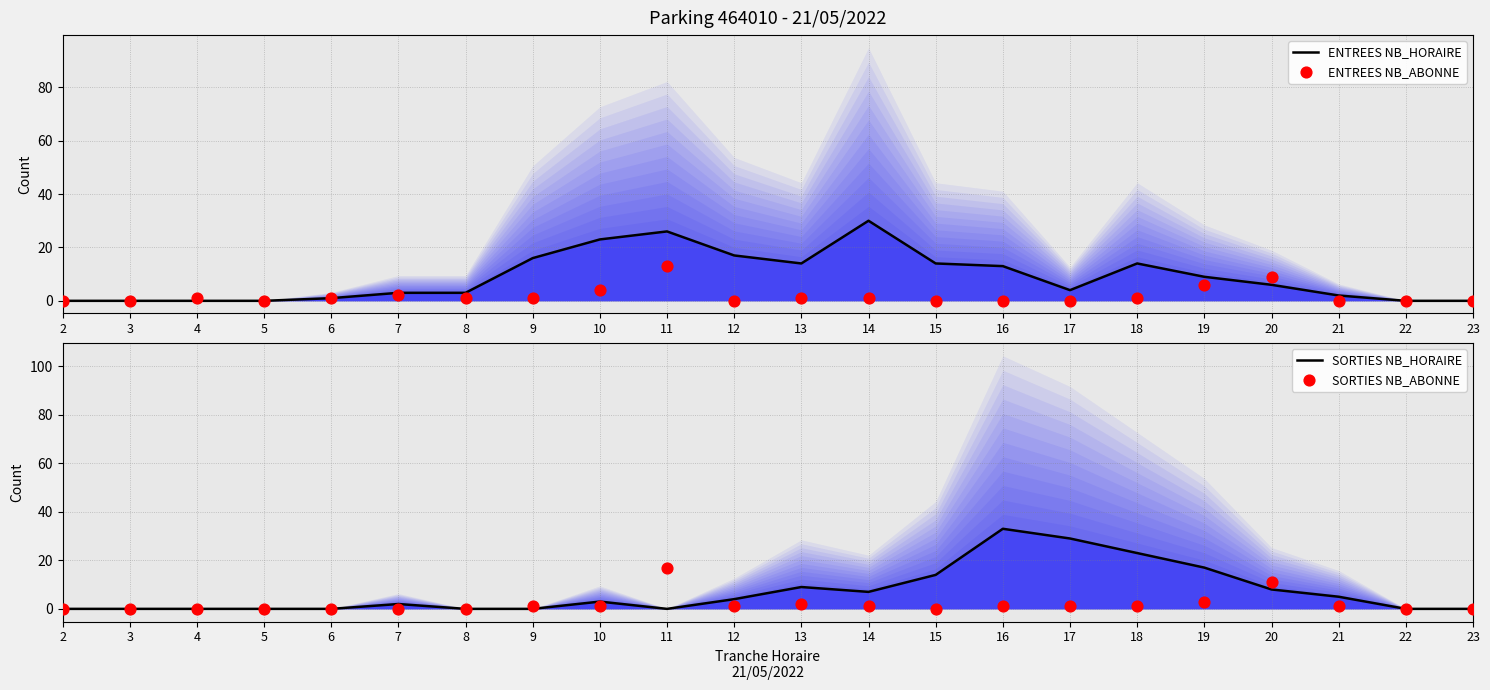

What is the total value across all series at 18?

39